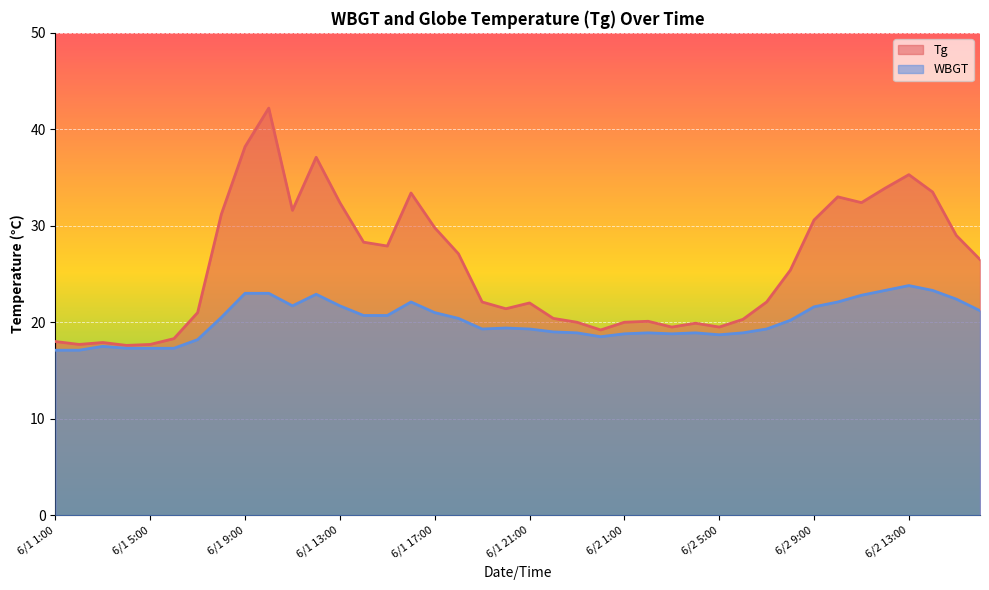

Reading right to left, what are all the values shown in this chart?

Tg: 6/2 16:00=26.5	6/2 15:00=29.0	6/2 14:00=33.5	6/2 13:00=35.3	6/2 12:00=33.9	6/2 11:00=32.4	6/2 10:00=33.0	6/2 9:00=30.6	6/2 8:00=25.4	6/2 7:00=22.1	6/2 6:00=20.3	6/2 5:00=19.5	6/2 4:00=19.9	6/2 3:00=19.5	6/2 2:00=20.1	6/2 1:00=20.0	6/1 24:00=19.2	6/1 23:00=20.0	6/1 22:00=20.4	6/1 21:00=22.0	6/1 20:00=21.4	6/1 19:00=22.1	6/1 18:00=27.1	6/1 17:00=29.8	6/1 16:00=33.4	6/1 15:00=27.9	6/1 14:00=28.3	6/1 13:00=32.4	6/1 12:00=37.1	6/1 11:00=31.6	6/1 10:00=42.2	6/1 9:00=38.2	6/1 8:00=31.2	6/1 7:00=21.0	6/1 6:00=18.3	6/1 5:00=17.7	6/1 4:00=17.6	6/1 3:00=17.9	6/1 2:00=17.7	6/1 1:00=18.0
WBGT: 6/2 16:00=21.2	6/2 15:00=22.4	6/2 14:00=23.3	6/2 13:00=23.8	6/2 12:00=23.3	6/2 11:00=22.8	6/2 10:00=22.1	6/2 9:00=21.6	6/2 8:00=20.2	6/2 7:00=19.3	6/2 6:00=18.9	6/2 5:00=18.7	6/2 4:00=18.9	6/2 3:00=18.8	6/2 2:00=18.9	6/2 1:00=18.8	6/1 24:00=18.5	6/1 23:00=18.9	6/1 22:00=19.0	6/1 21:00=19.3	6/1 20:00=19.4	6/1 19:00=19.3	6/1 18:00=20.4	6/1 17:00=21.0	6/1 16:00=22.1	6/1 15:00=20.7	6/1 14:00=20.7	6/1 13:00=21.7	6/1 12:00=22.9	6/1 11:00=21.7	6/1 10:00=23.0	6/1 9:00=23.0	6/1 8:00=20.5	6/1 7:00=18.2	6/1 6:00=17.3	6/1 5:00=17.3	6/1 4:00=17.3	6/1 3:00=17.5	6/1 2:00=17.1	6/1 1:00=17.1